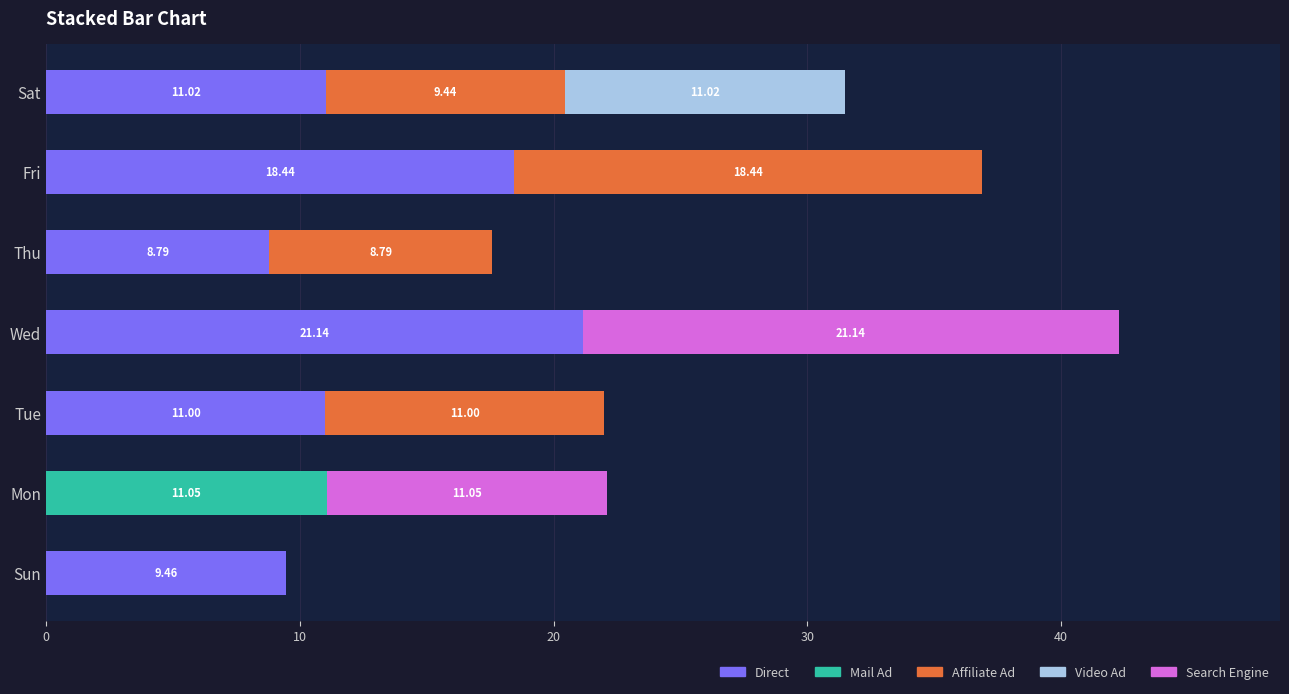

What is the sum of the Direct values at Sun and Mon?

9.5